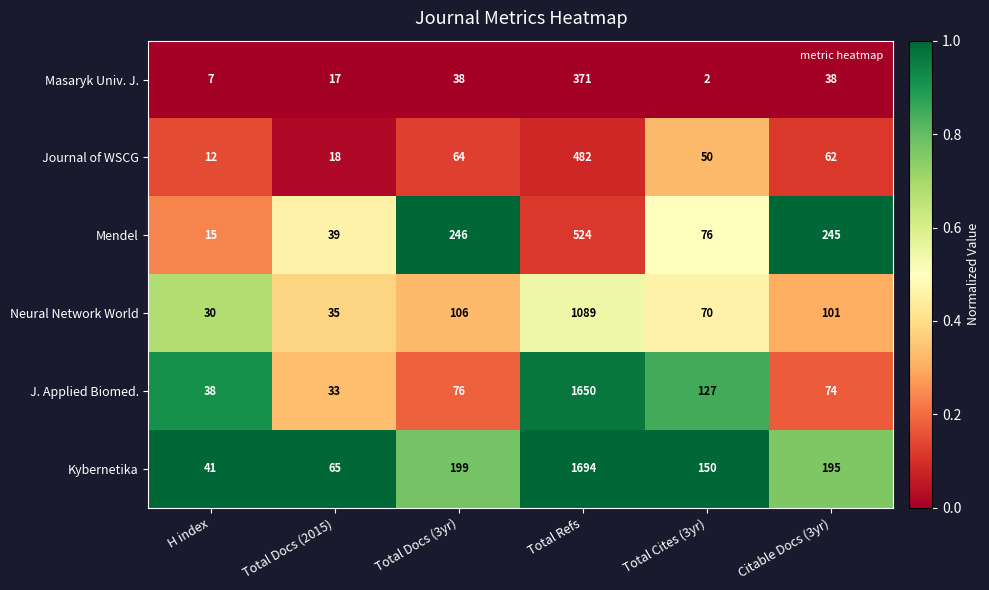

Rank the series by their maximum value, from lowest to highest.

Masaryk Univ. J., Journal of WSCG, Mendel, Neural Network World, J. Applied Biomed., Kybernetika